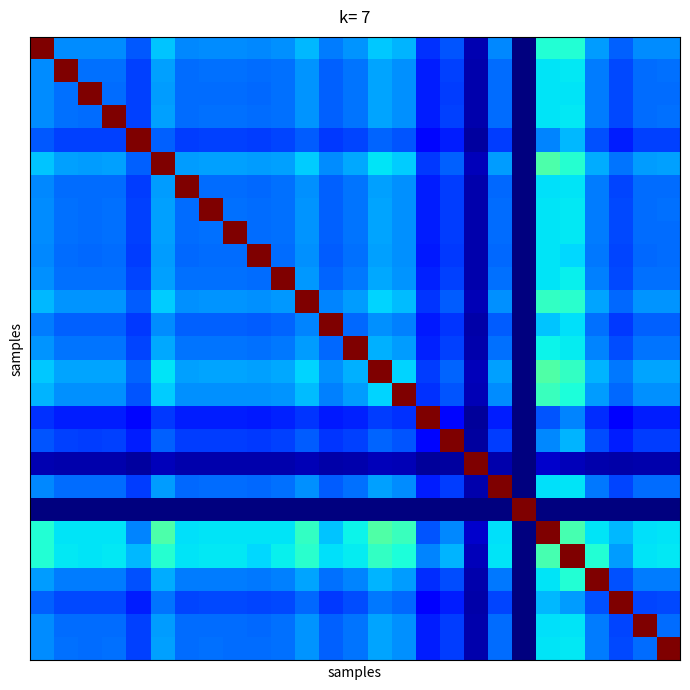

How many distinct data groups are displayed?

27